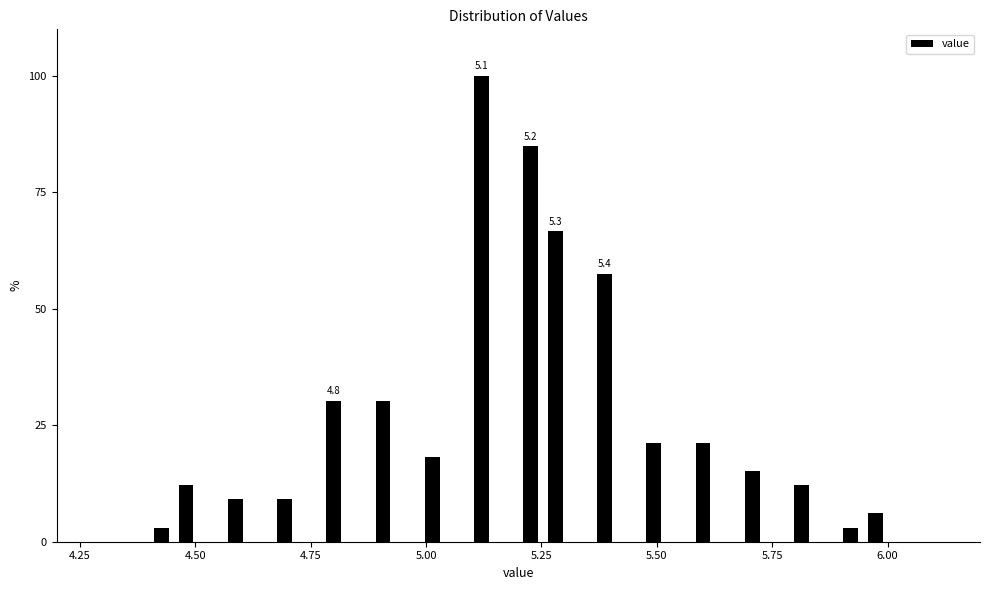

Read against the x-axis, roughly where is the centre of the tallest bar?

5.10